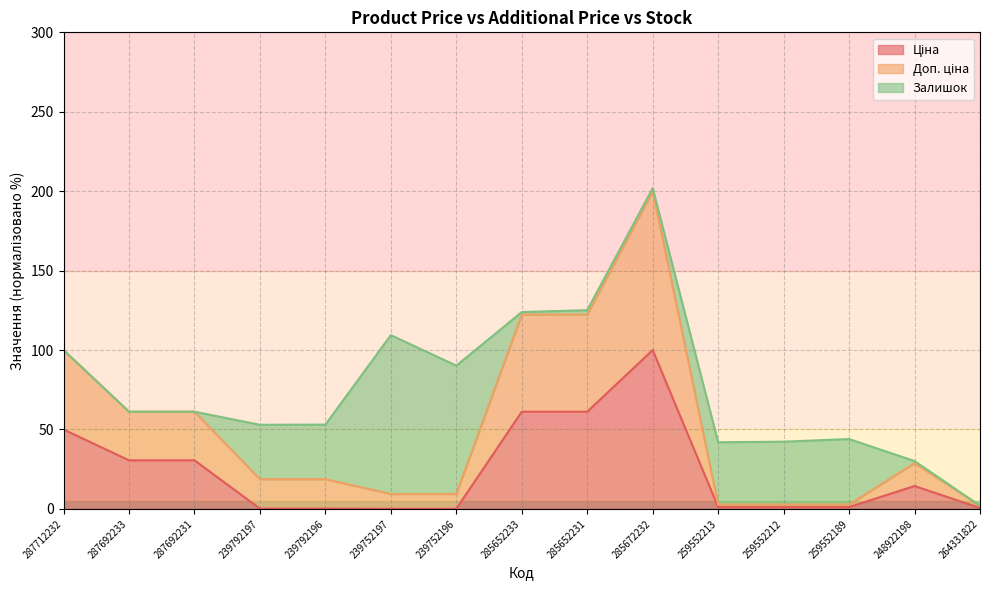

True or false: Ціна and Доп. ціна cross at least once.

False